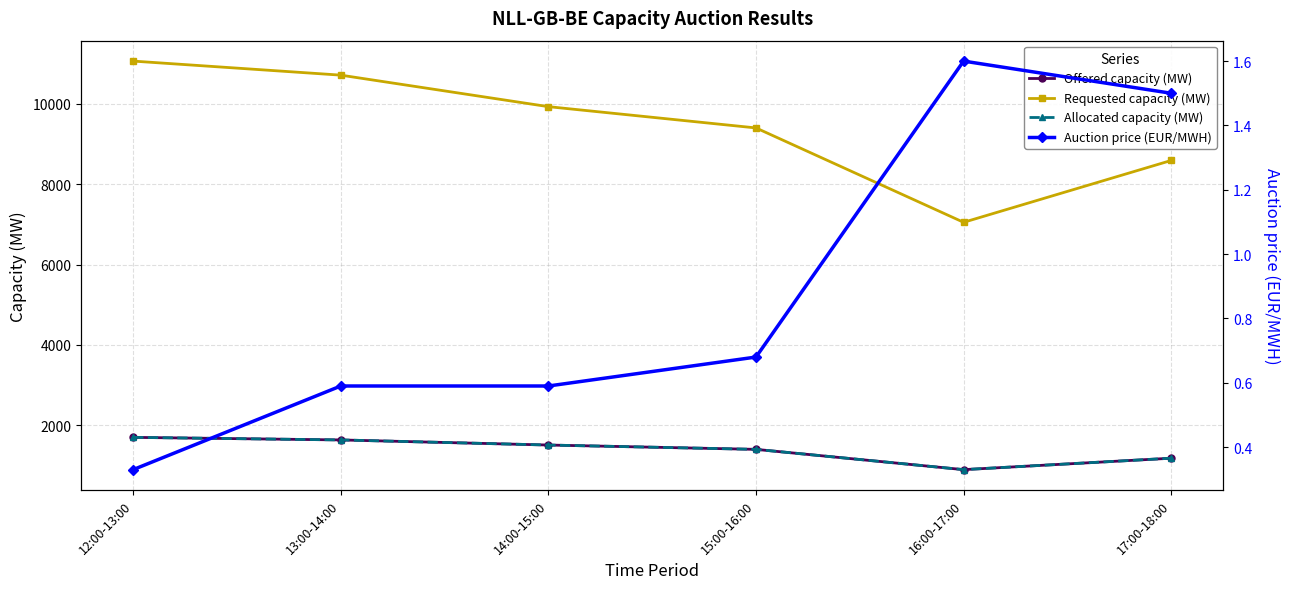

Count the number of data series in this chart.

4